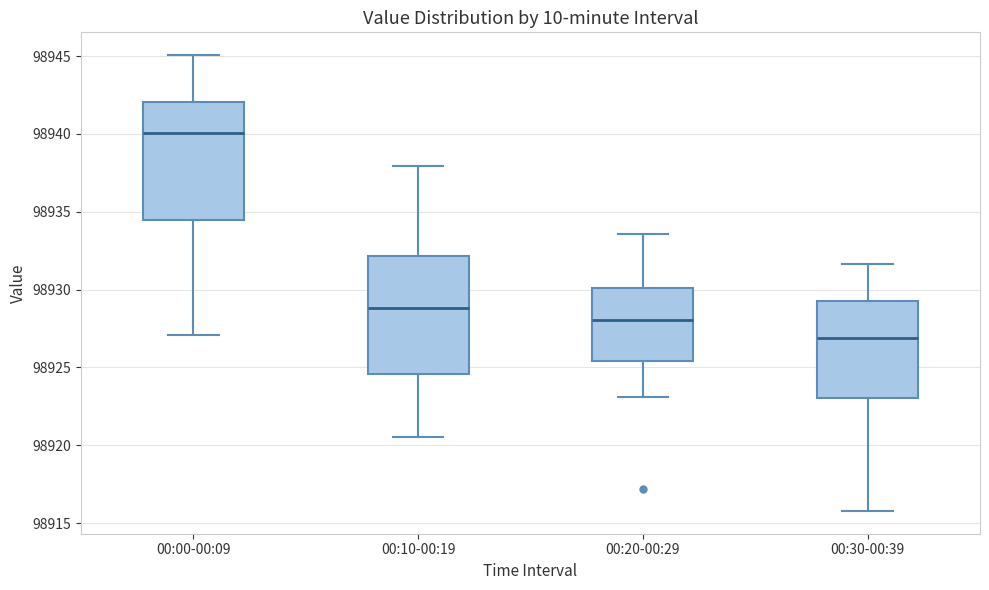

Where does the median line of the box for 00:20-00:29 sit on the y-axis? The values are not printed on the chart, so give them approximately, as read against the axis.

98928.0